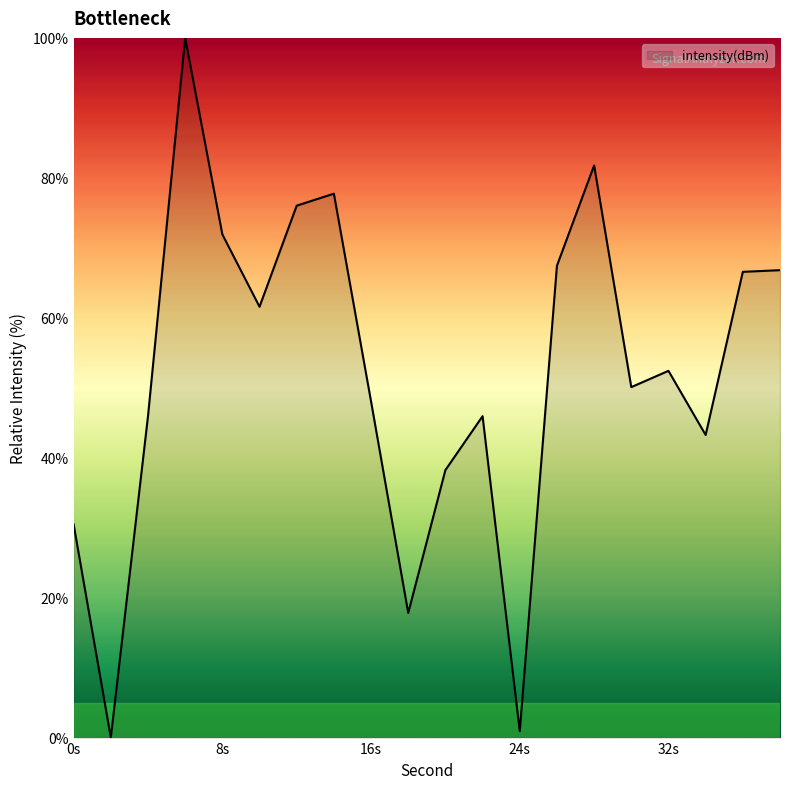

How many values are above zero?

19